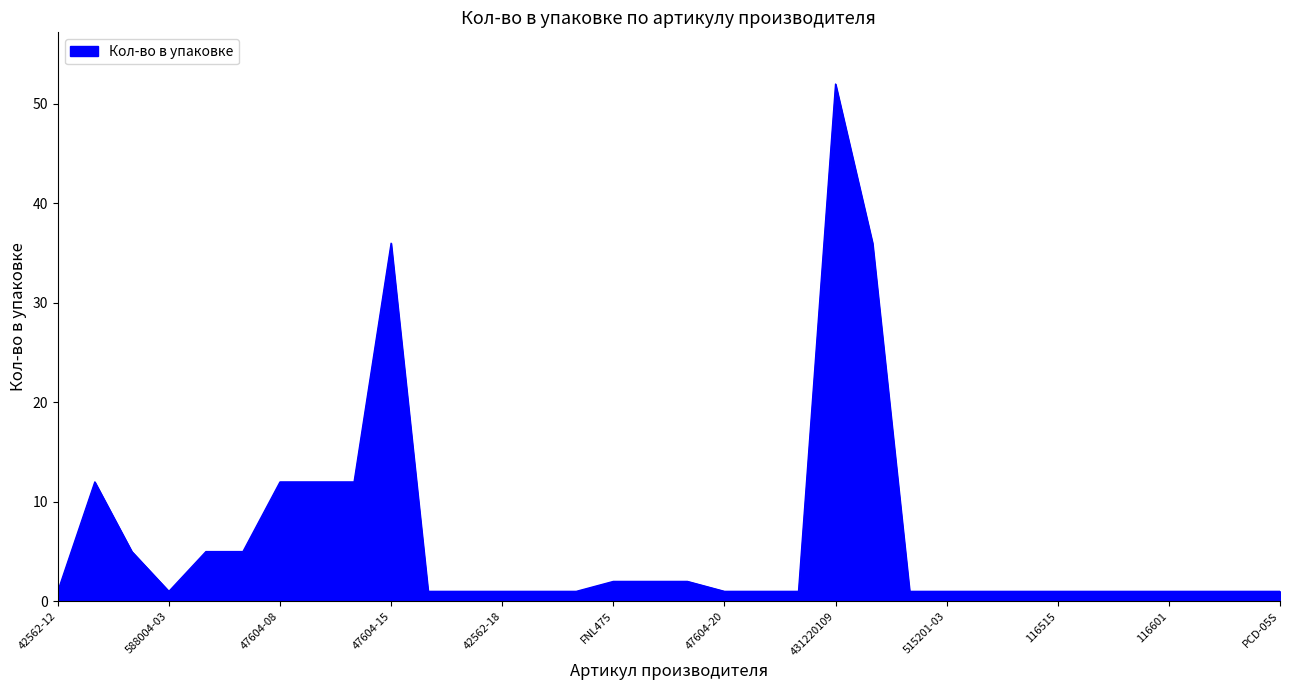

What is the maximum value shown in the chart?

52